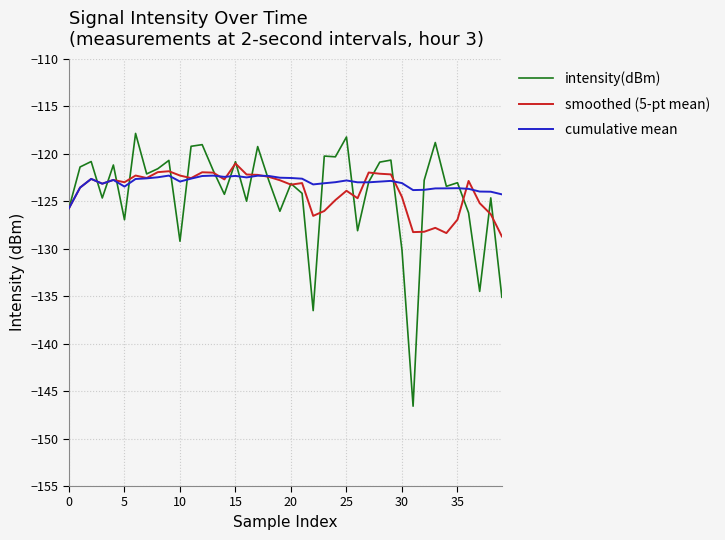

Which series has the widest spread of values?

intensity(dBm)